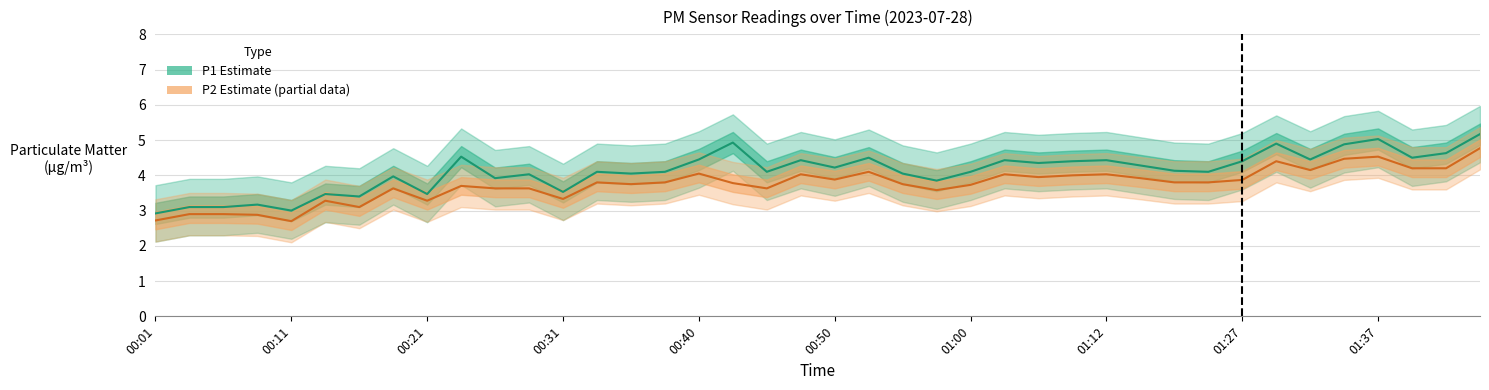

Which series has the largest total across all categories?

P1 (Estimate)